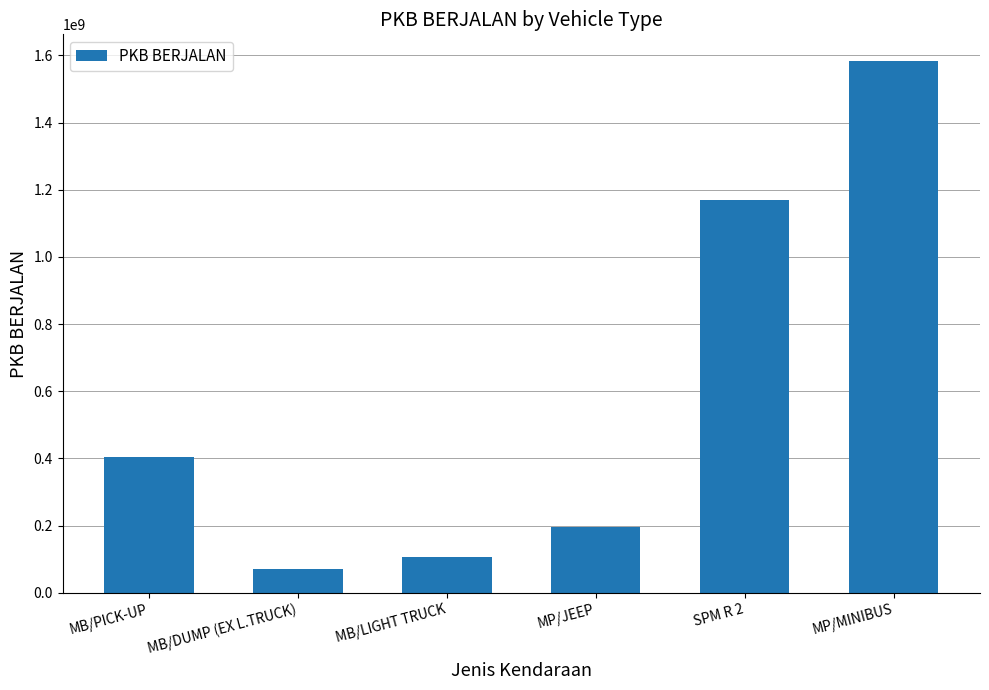

The value at MB/LIGHT TRUCK is 106937760. True or false?

True